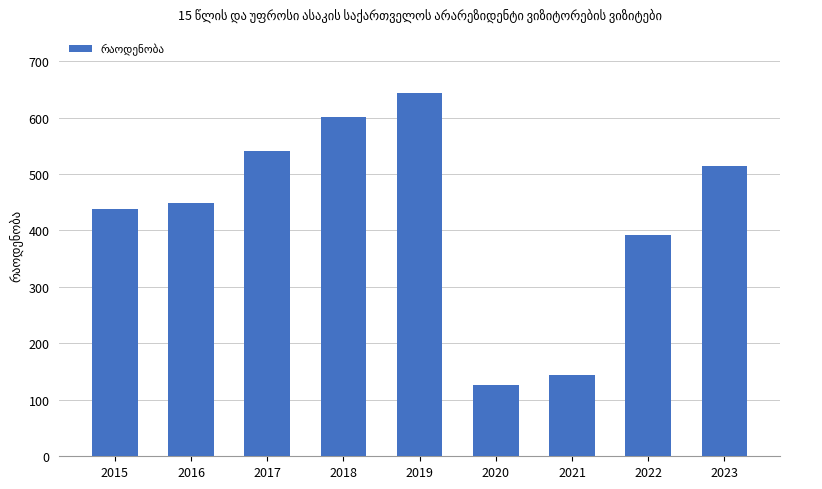

List the labels in order of value, largest first.

2019, 2018, 2017, 2023, 2016, 2015, 2022, 2021, 2020